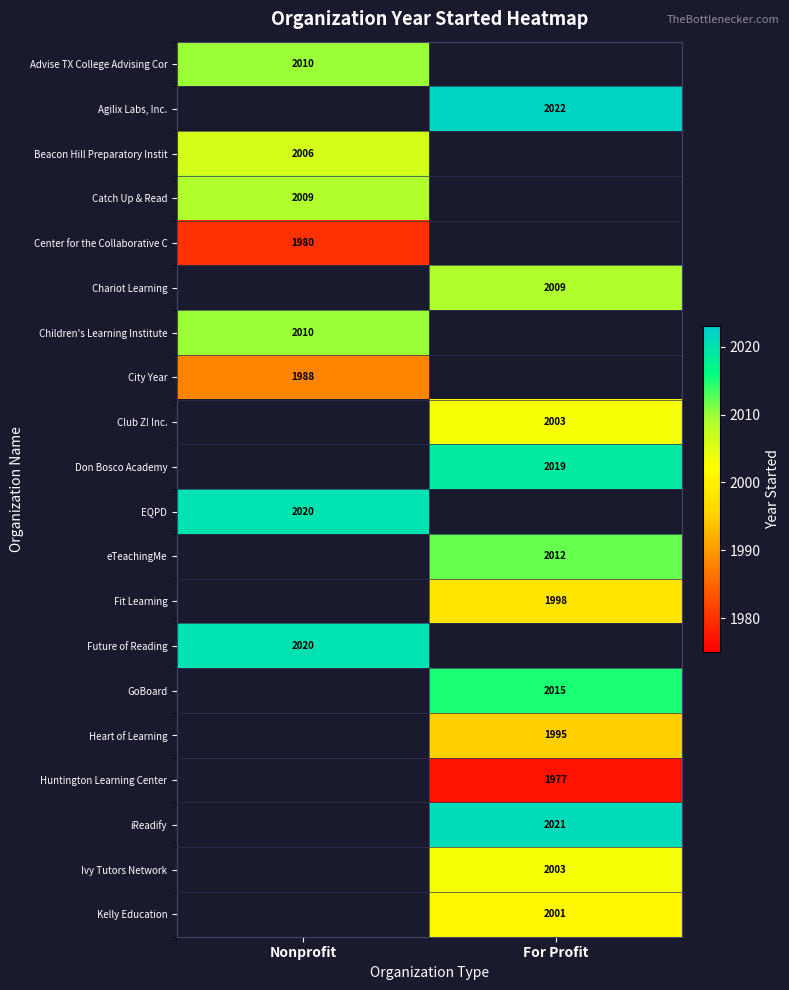

The value of City Year at Nonprofit is 3141. True or false?

False